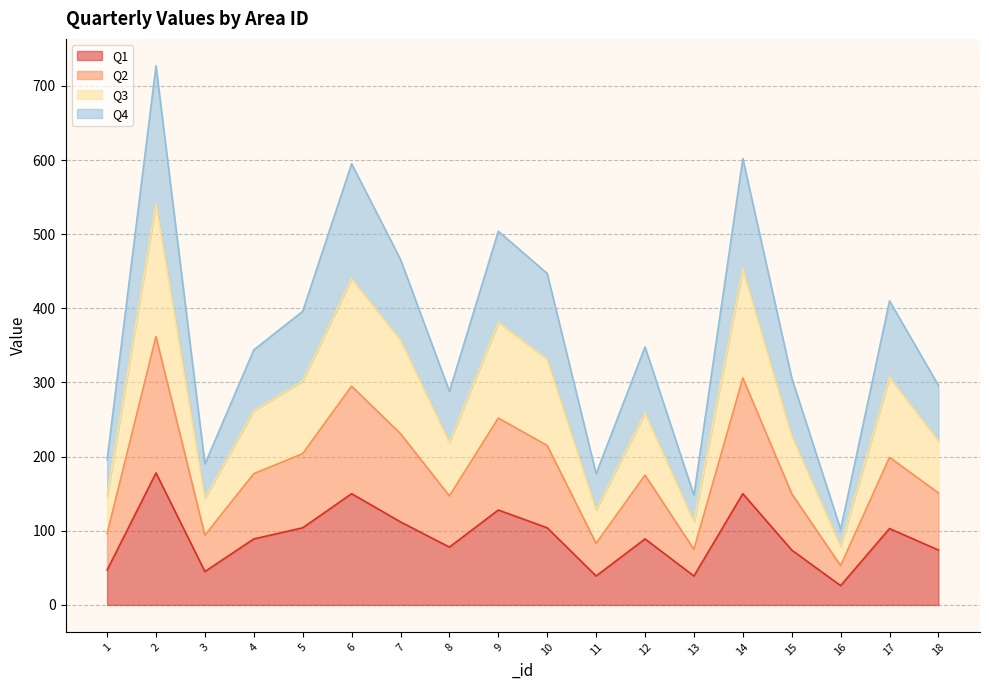

Reading left to right, what are all the values shown in this chart?

Q1: 47	178	45	89	104	150	112	78	128	104	39	89	39	150	74	26	103	74
Q2: 96	362	94	177	204	295	231	147	252	215	83	175	75	306	150	53	199	151
Q3: 147	541	144	262	302	440	357	219	381	331	128	259	112	453	228	79	307	221
Q4: 196	727	190	344	396	595	466	288	504	447	177	348	148	602	306	102	410	296